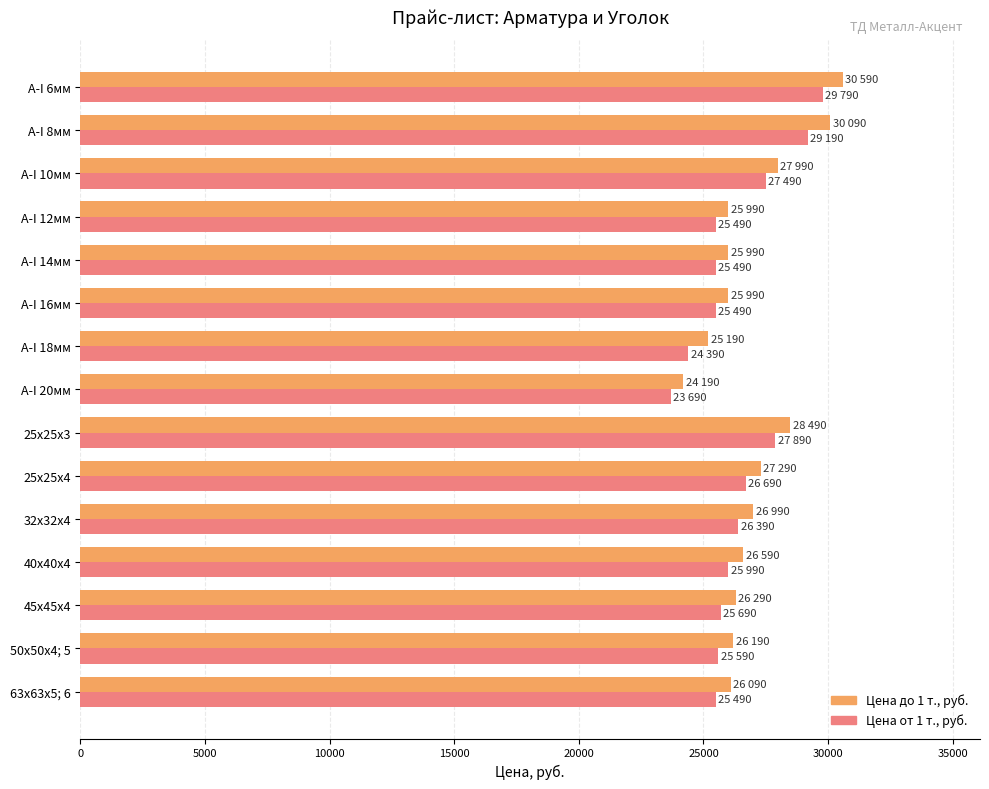

What is the total value across all series at 50х50х4; 5?

51780